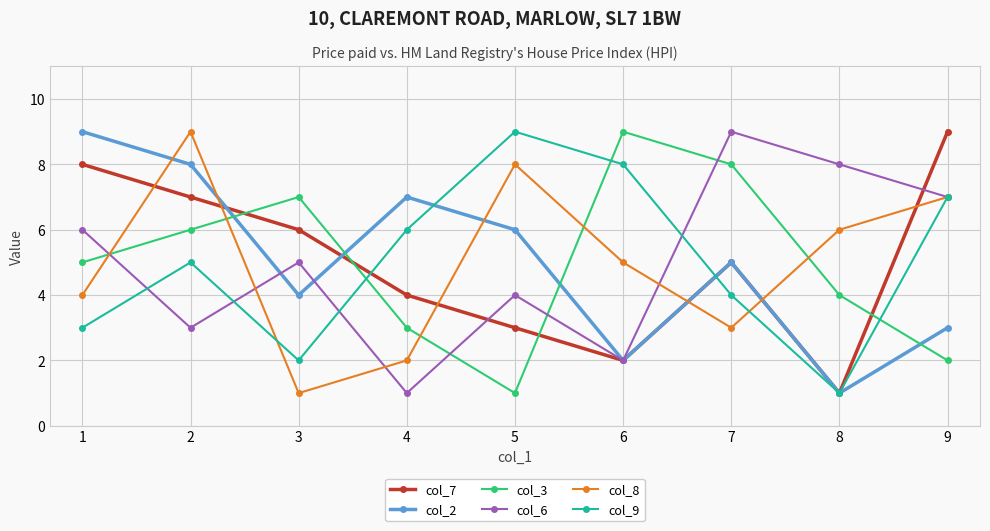

Count the number of data series in this chart.

6